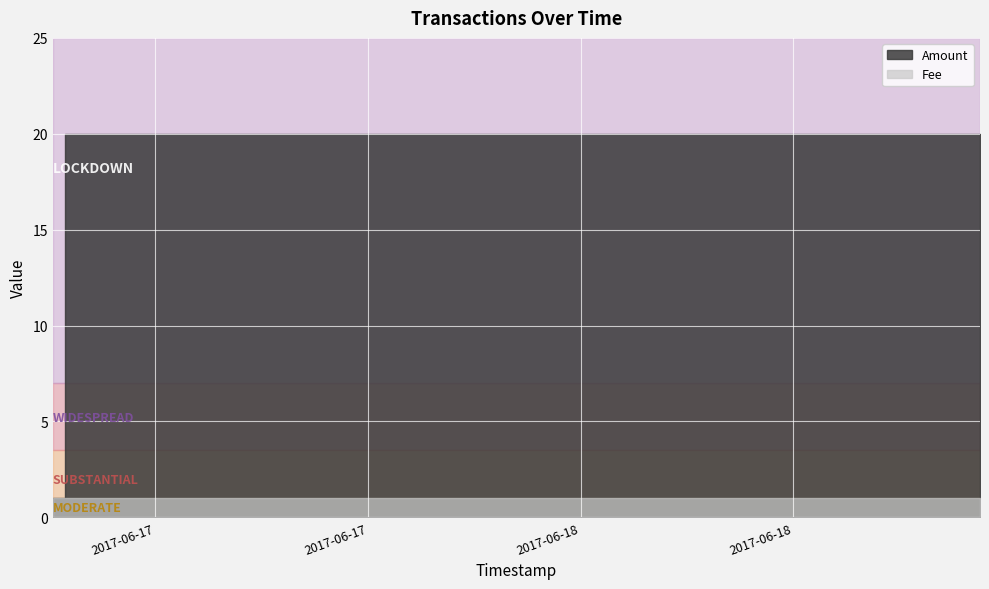

What is the value of the Amount point at the 2nd from the left?

20